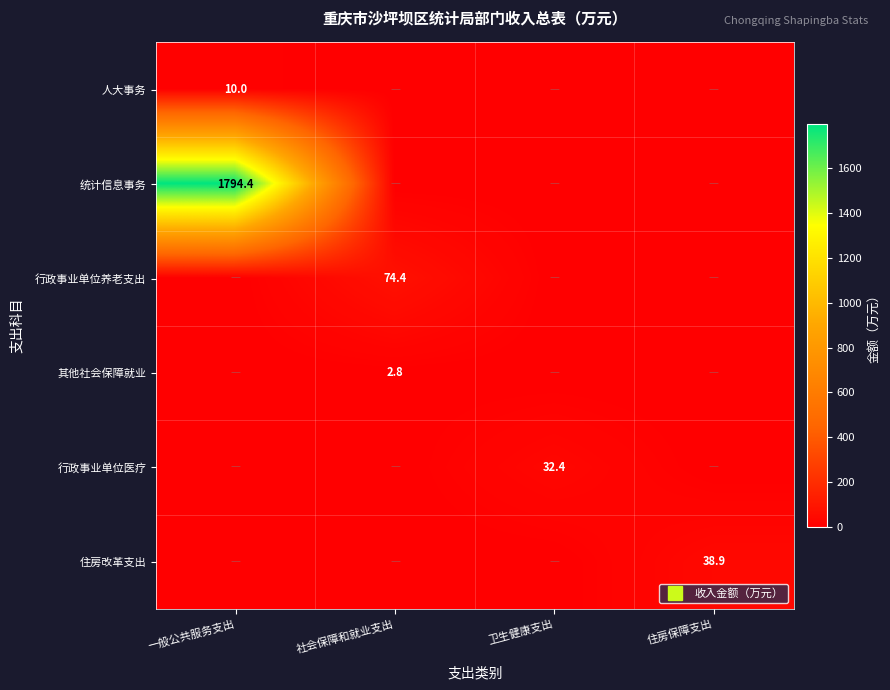

Rank the series at 社会保障和就业支出 from highest to lowest value.

行政事业单位养老支出, 其他社会保障就业, 人大事务, 统计信息事务, 行政事业单位医疗, 住房改革支出